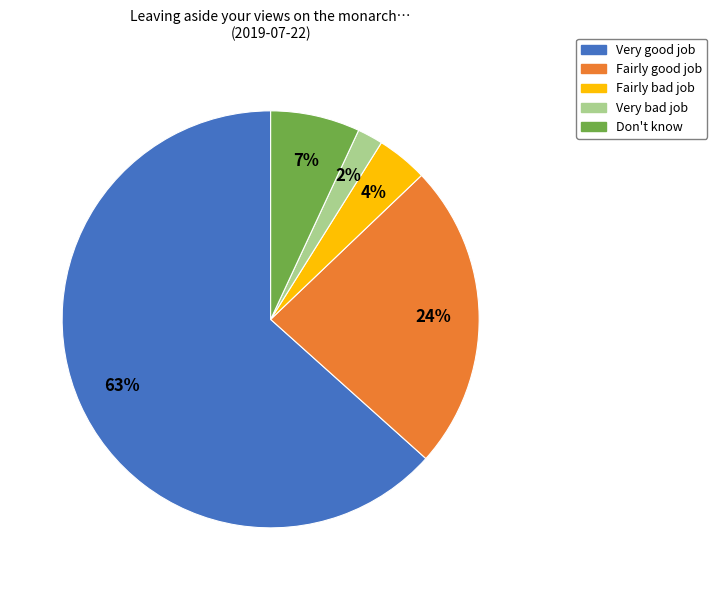

Do Very good job and Don't know together represent more than half of the pie?

Yes